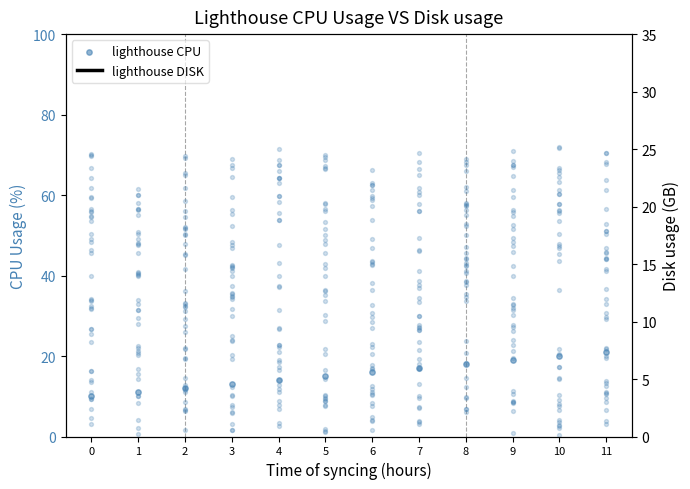

At which category is the sum across all series the highest?

11